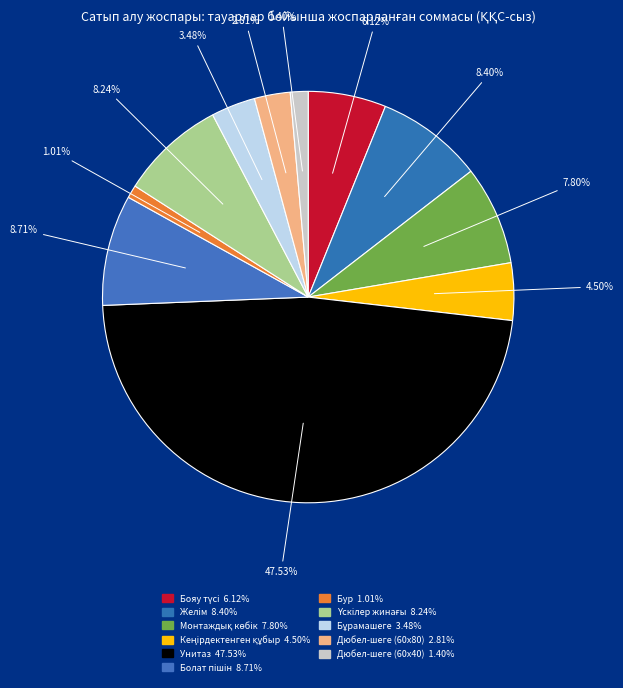

The Бояу түсі slice represents 16% of the pie. True or false?

False